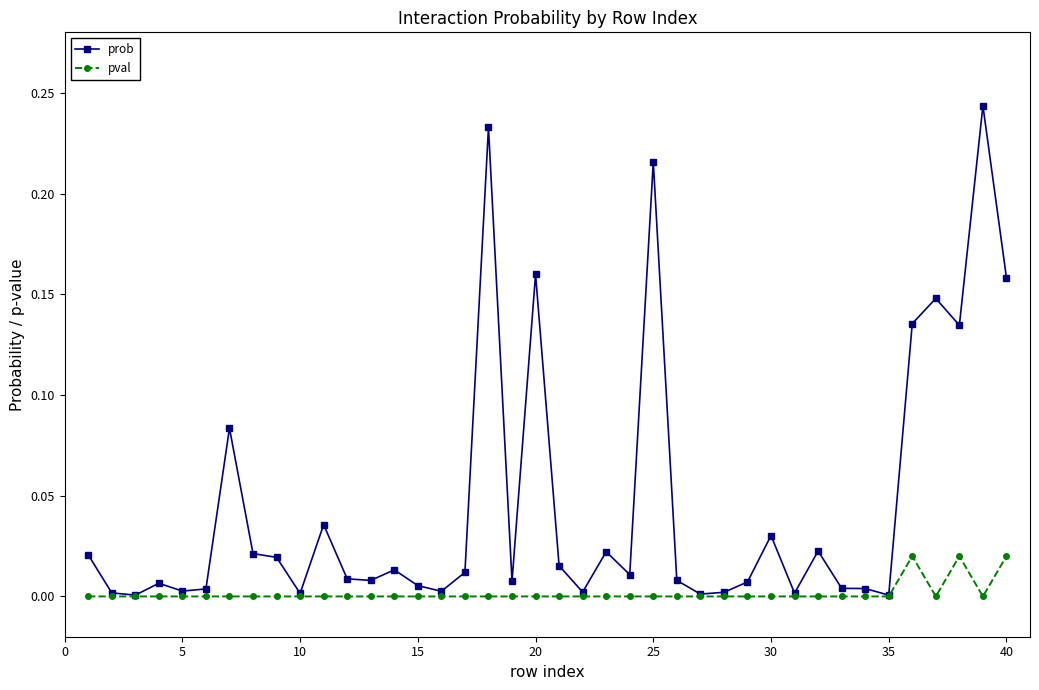

How many lines are shown in the chart?

2